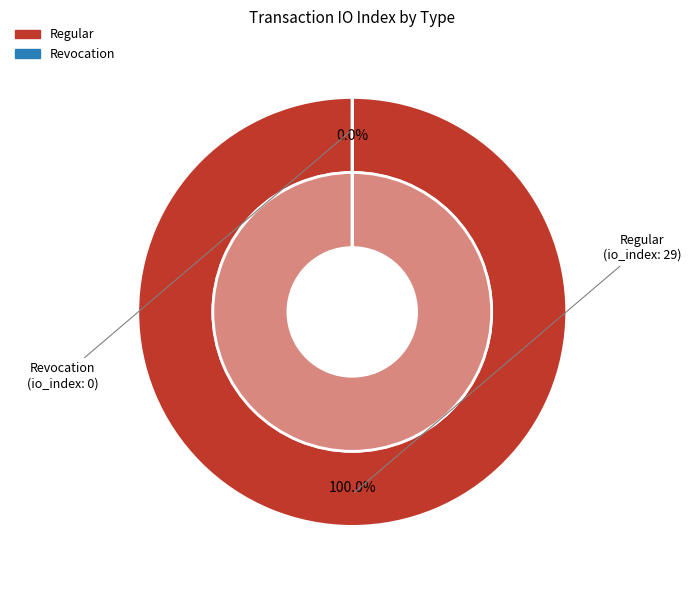

To the nearest percent, what is the difference between the io_index_29 and io_index_0 slice percentages?

100%